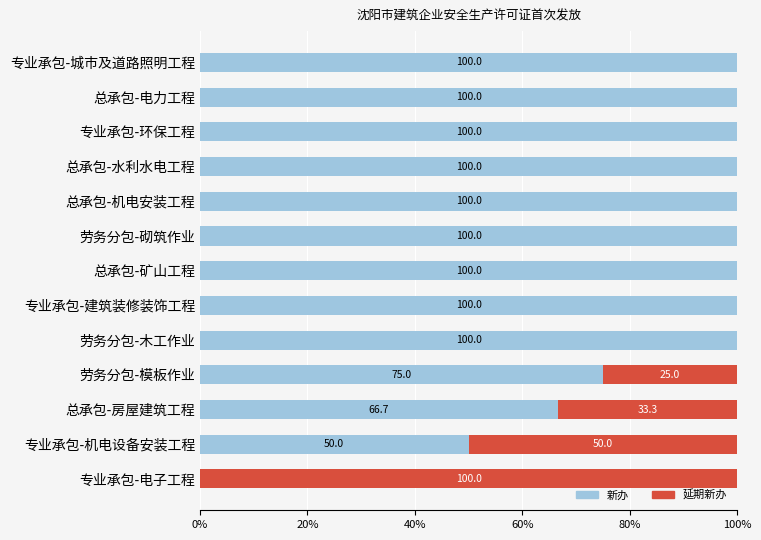

What is the highest value of the 新办 series?

100.0